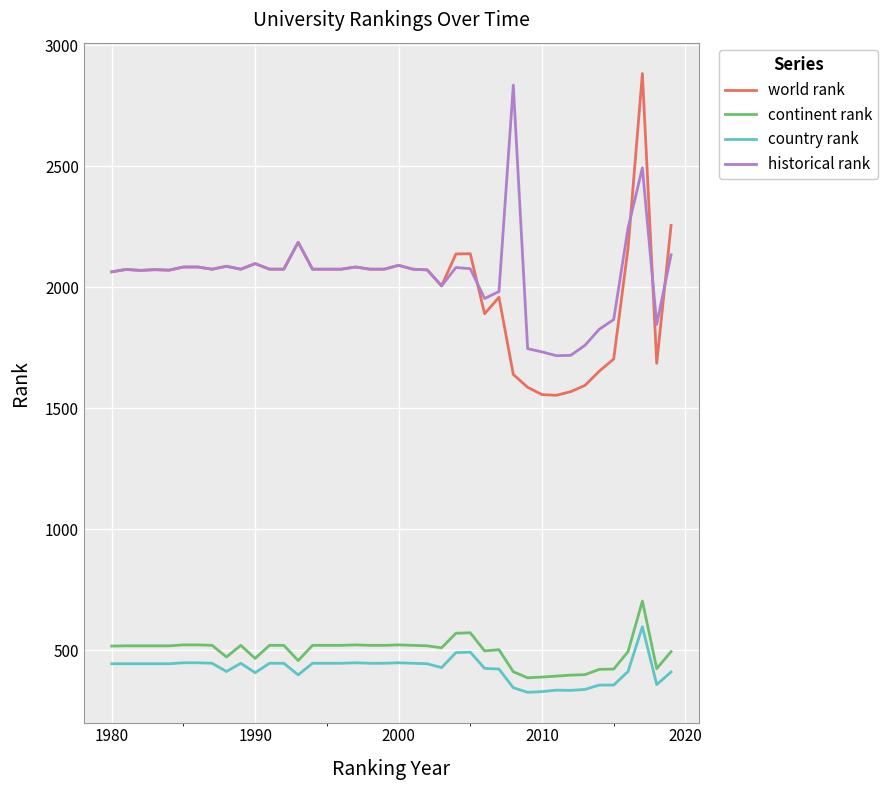

Rank the series by their maximum value, from lowest to highest.

country rank, continent rank, historical rank, world rank